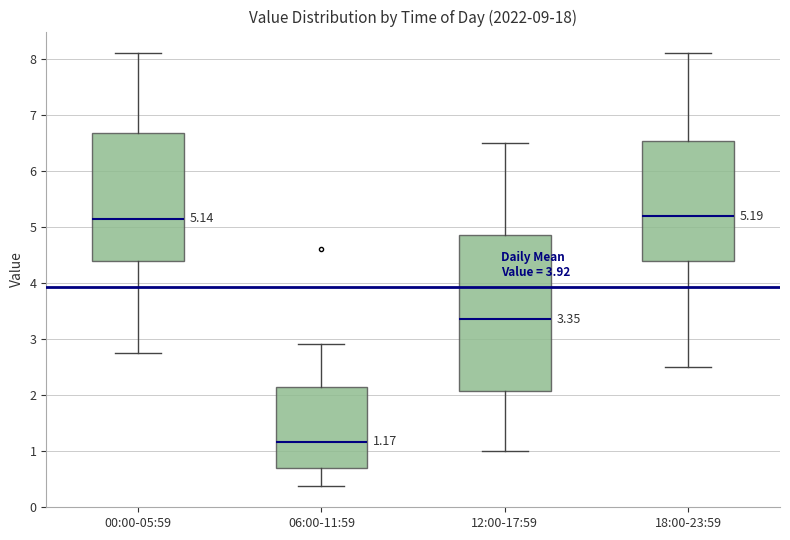

Which box's median line is the lowest?

06:00-11:59